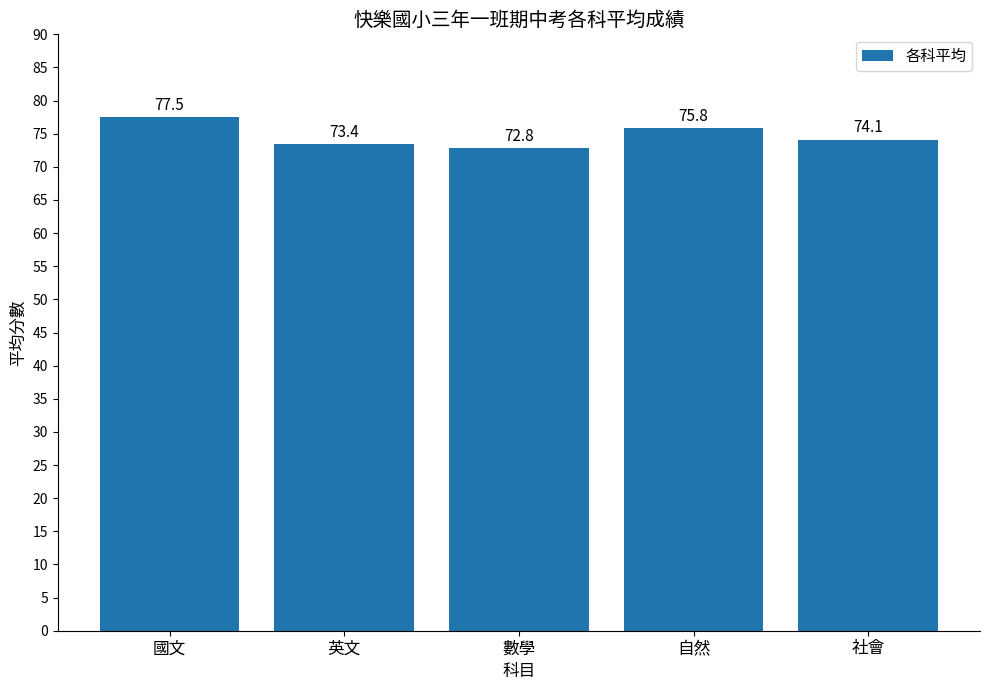

Which has a higher value, 數學 or 國文?

國文